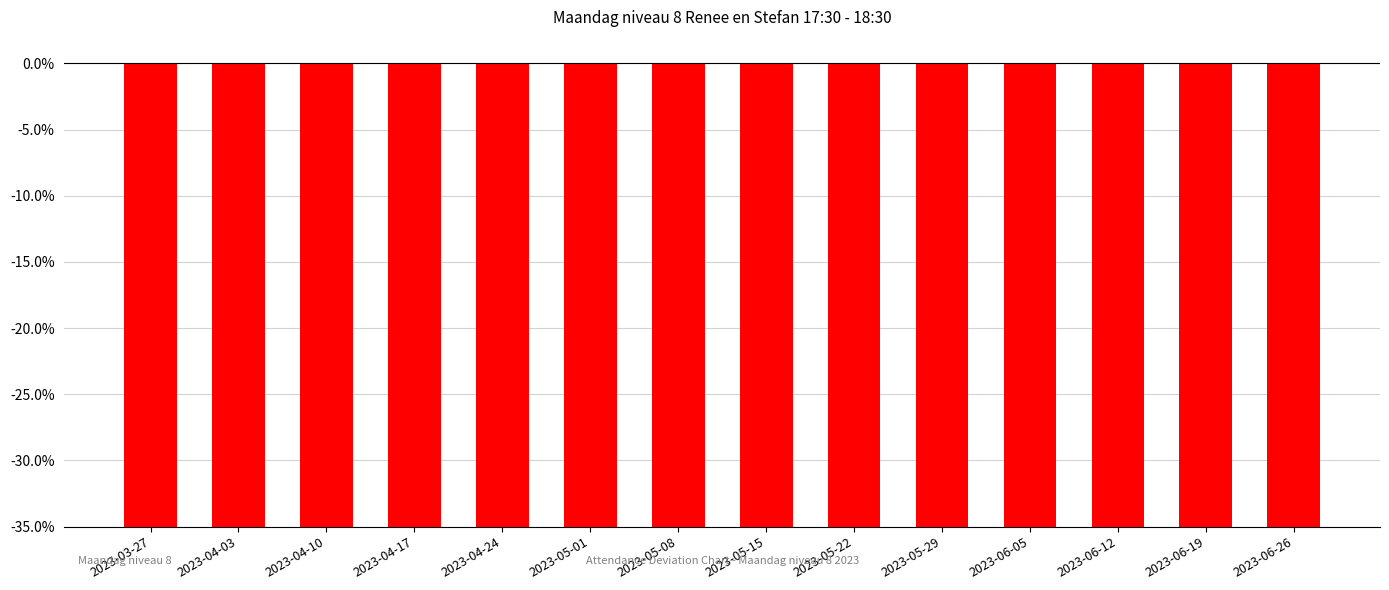

Rank the categories by value from lowest to highest.

2023-06-19, 2023-06-26, 2023-03-27, 2023-04-03, 2023-04-10, 2023-04-17, 2023-04-24, 2023-05-01, 2023-05-08, 2023-05-15, 2023-05-22, 2023-05-29, 2023-06-05, 2023-06-12